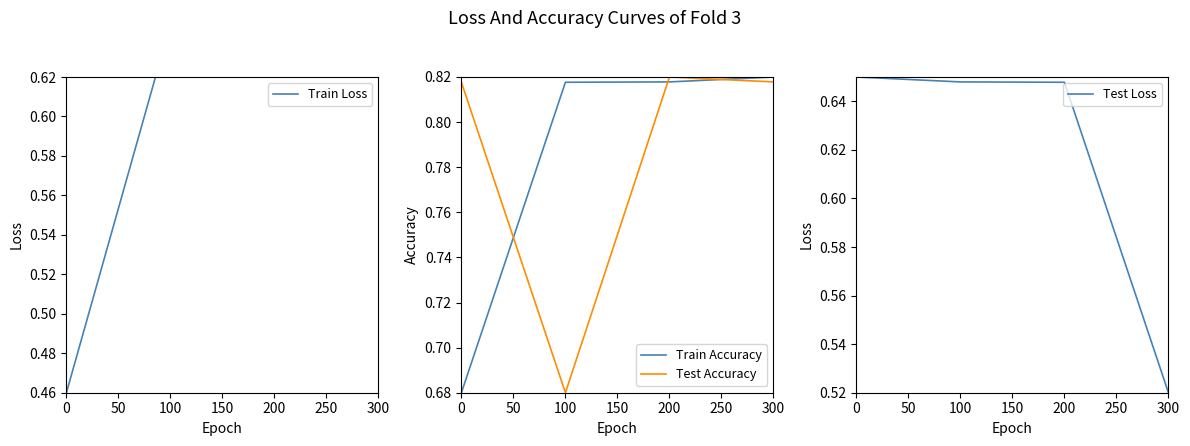

Between which two adjacent categories do Train Accuracy and Test Accuracy first intersect?

0 and 100